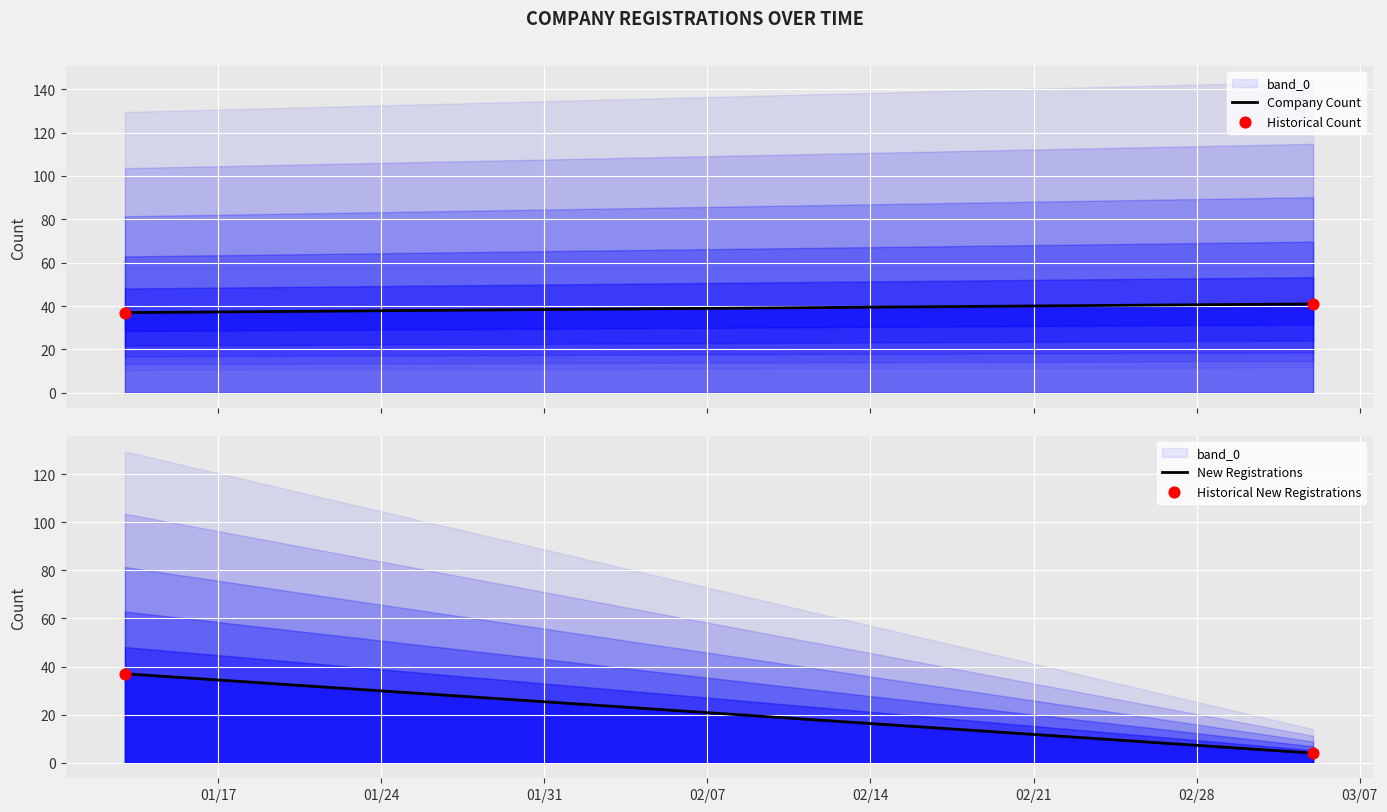

Which series has the largest total across all categories?

Company Count